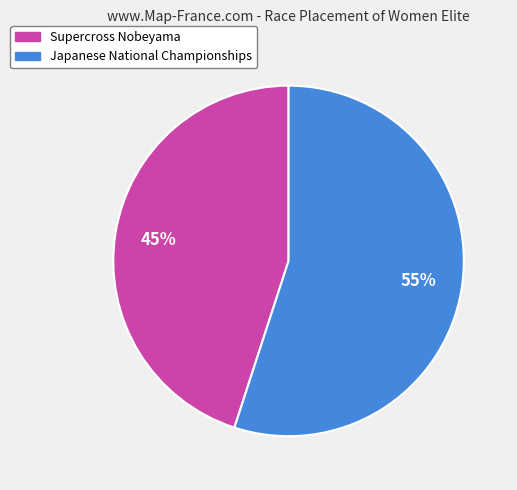

Which category has the biggest portion of the pie?

Japanese National Championships